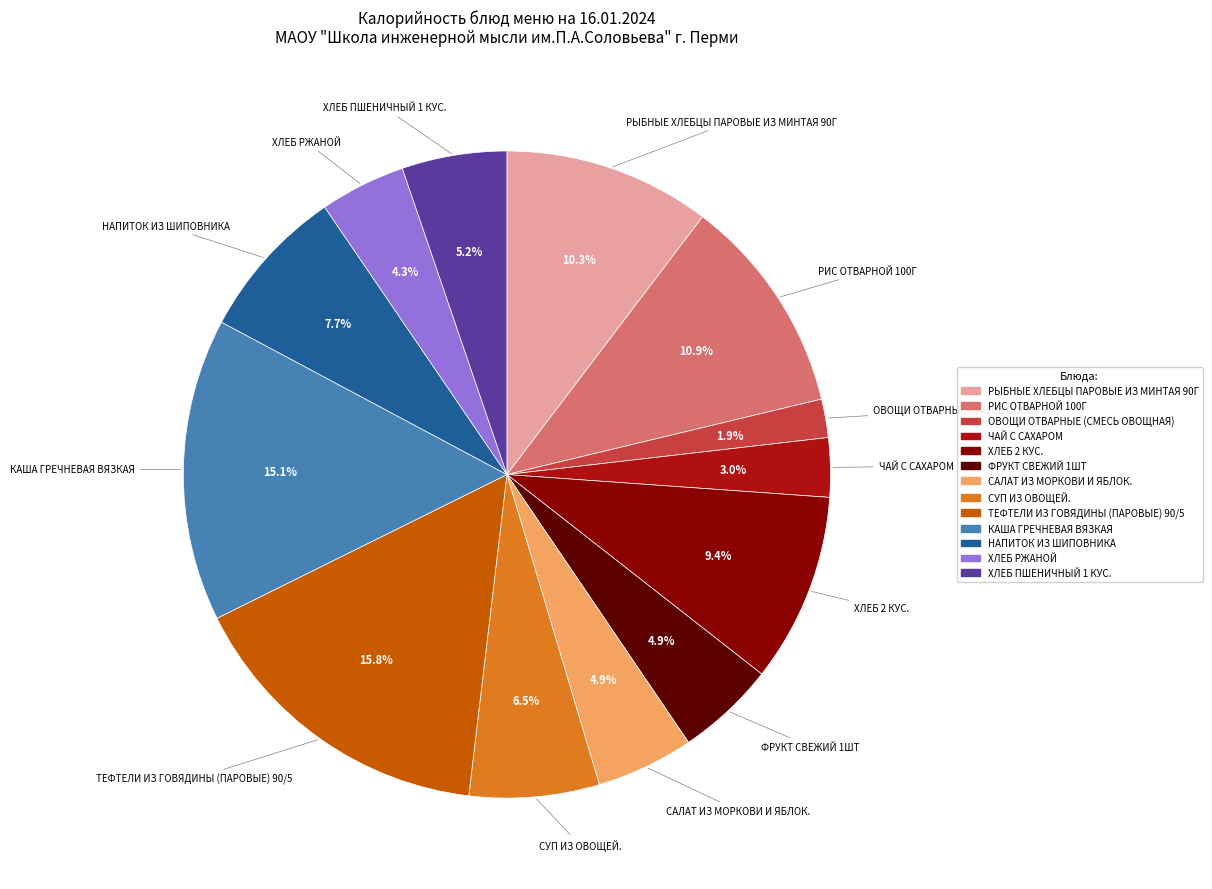

Combined, what portion of the pie is ТЕФТЕЛИ ИЗ ГОВЯДИНЫ (ПАРОВЫЕ) 90/5 and ХЛЕБ 2 КУС.?

25.2%